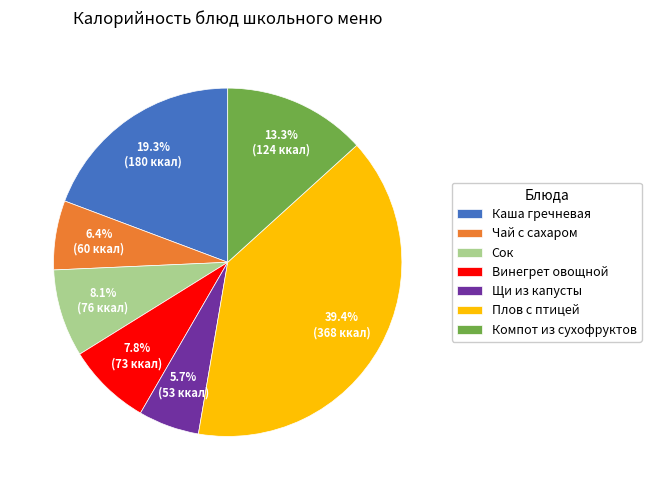

True or false: Каша гречневая accounts for 12% of the total.

False